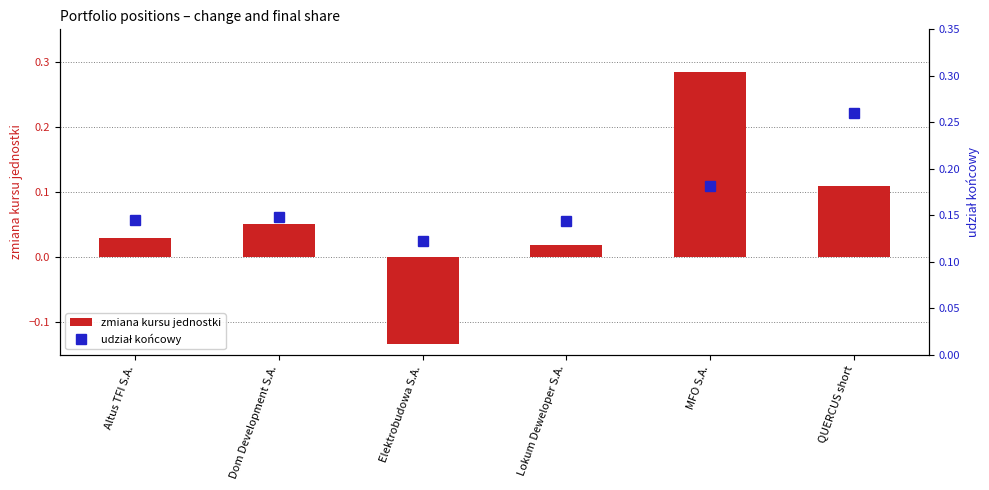

Reading right to left, transcribe all the data shown in this chart.

zmiana kursu jednostki: QUERCUS short=0.1	MFO S.A.=0.3	Lokum Deweloper S.A.=0.0	Elektrobudowa S.A.=-0.1	Dom Development S.A.=0.1	Altus TFI S.A.=0.0
udział końcowy: QUERCUS short=0.3	MFO S.A.=0.2	Lokum Deweloper S.A.=0.1	Elektrobudowa S.A.=0.1	Dom Development S.A.=0.1	Altus TFI S.A.=0.1